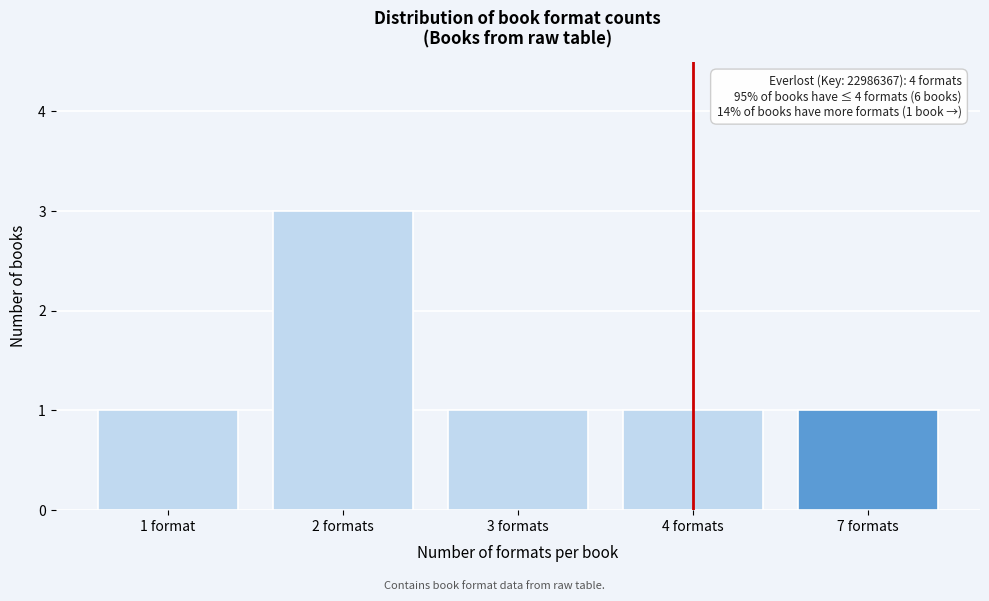

Reading left to right, transcribe all the data shown in this chart.

1 format=1	2 formats=3	3 formats=1	4 formats=1	7 formats=1